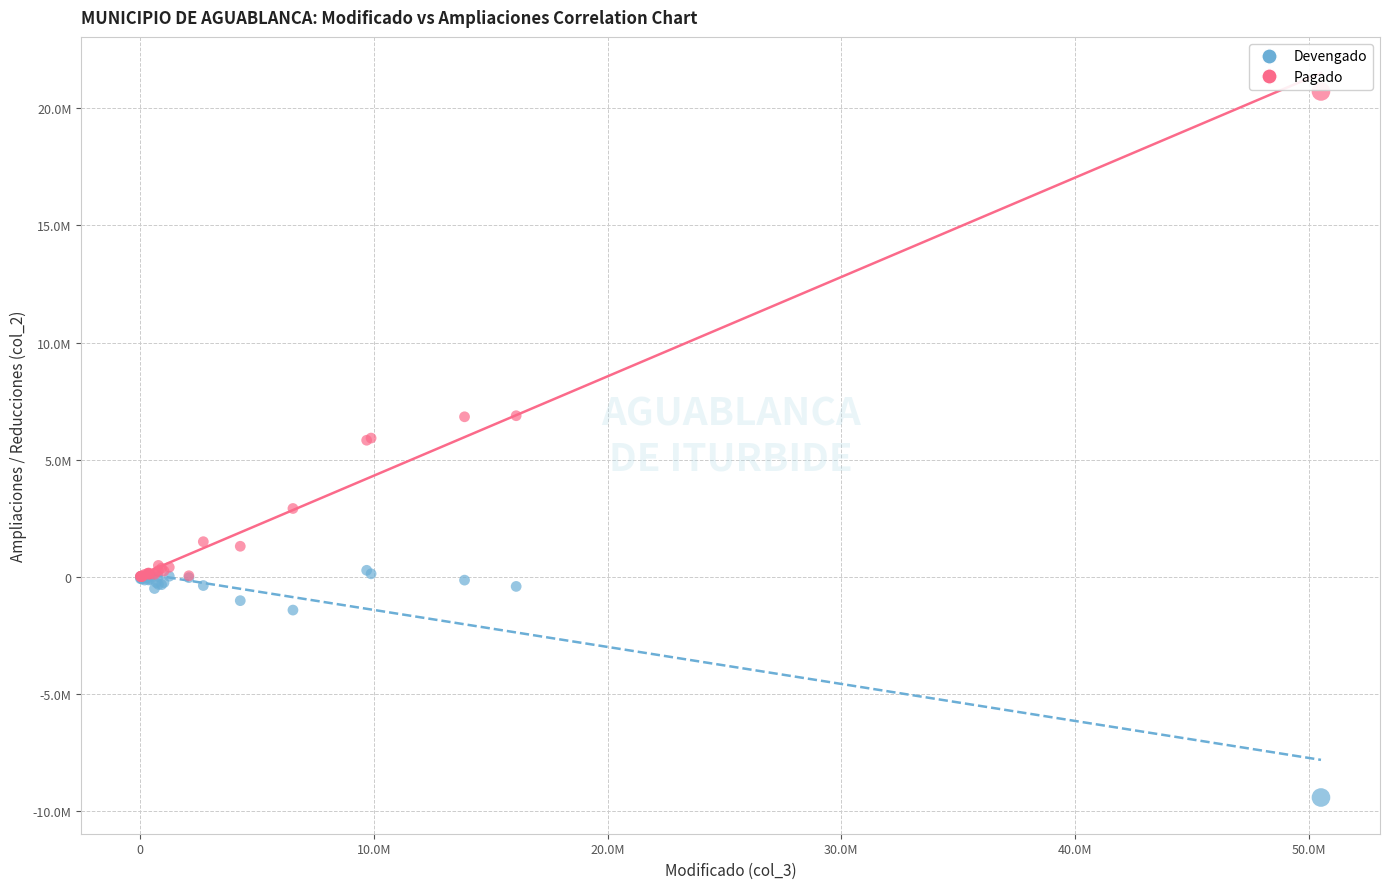

Which series contains the lowest Y value?

Devengado